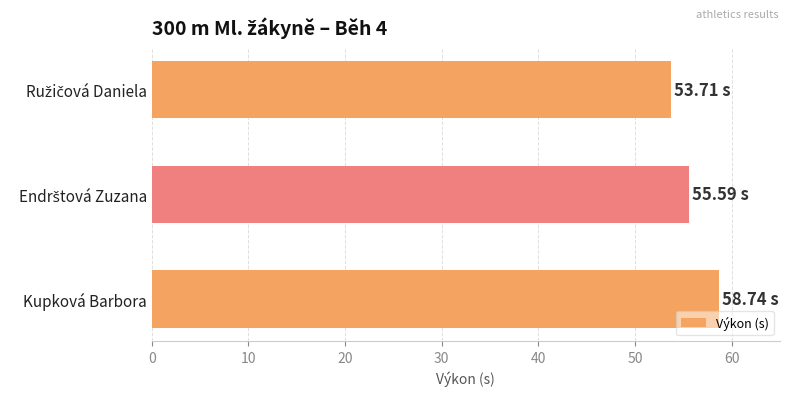

Count the values in the range 53 to 58.

2